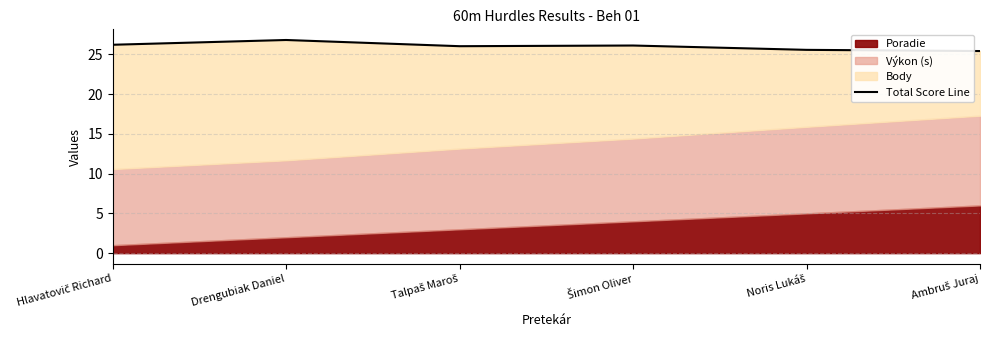

Between Talpaš Maroš and Šimon Oliver, which is larger?

Šimon Oliver